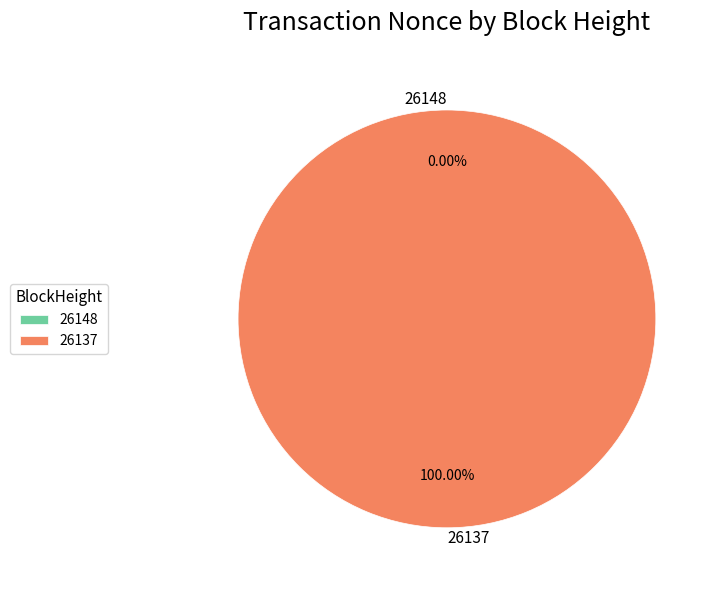

What percentage is NOT represented by 26148?

100.0%